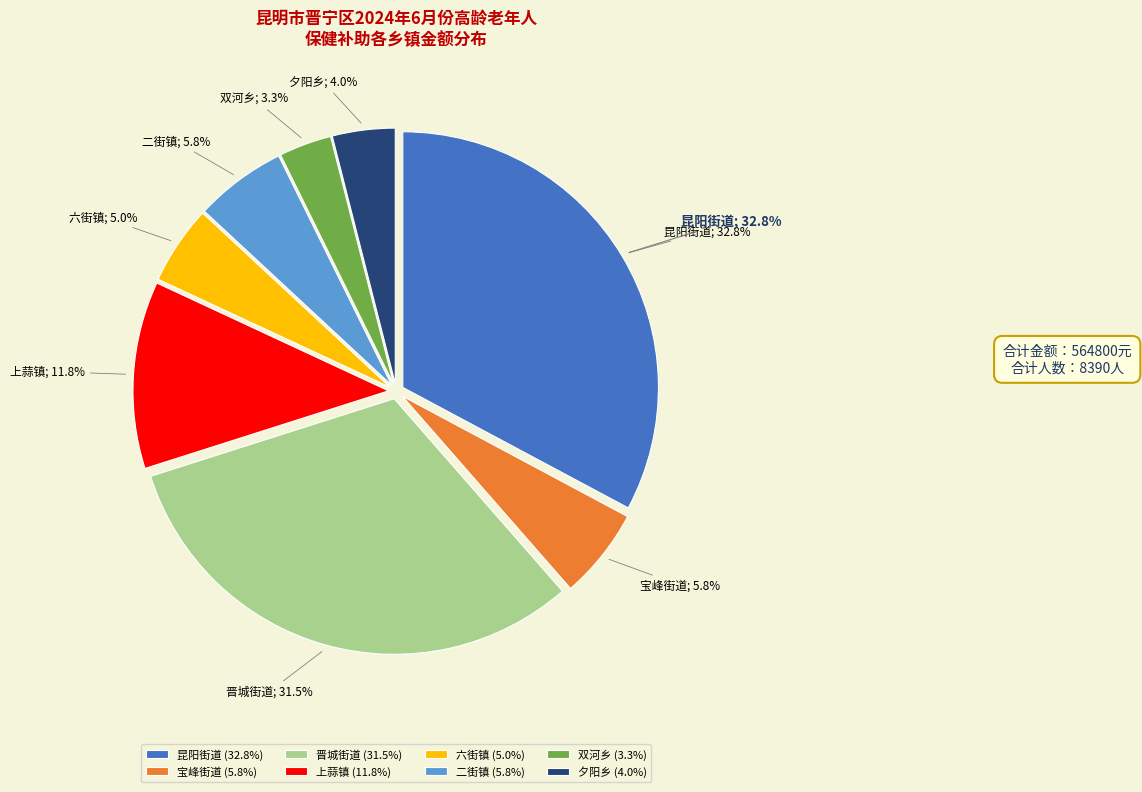

Which category has the biggest portion of the pie?

昆阳街道